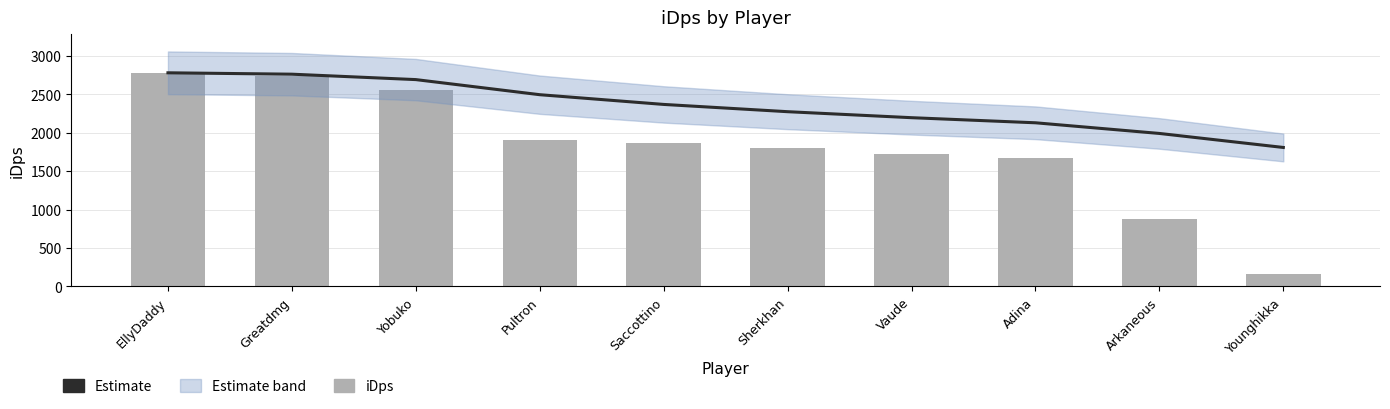

What position from the right is Adina?

3